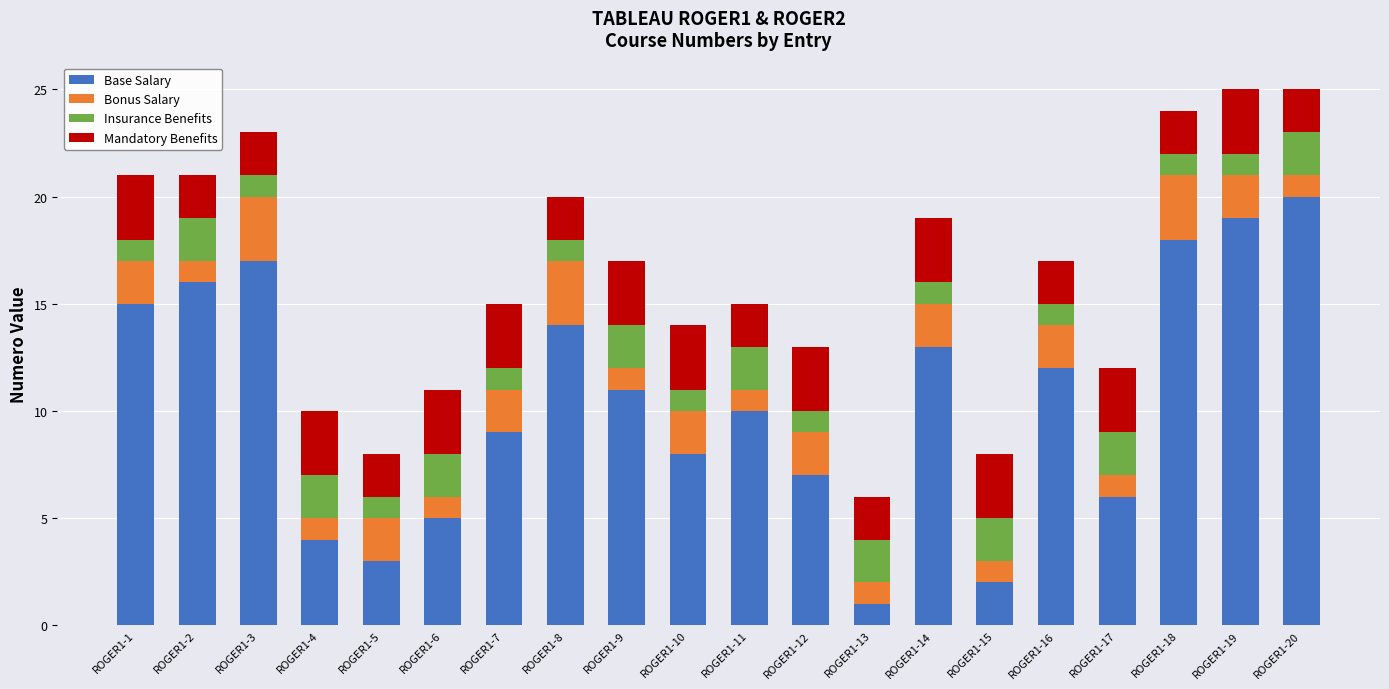

List the labels in order of Base Salary value, smallest first.

ROGER1-13, ROGER1-15, ROGER1-5, ROGER1-4, ROGER1-6, ROGER1-17, ROGER1-12, ROGER1-10, ROGER1-7, ROGER1-11, ROGER1-9, ROGER1-16, ROGER1-14, ROGER1-8, ROGER1-1, ROGER1-2, ROGER1-3, ROGER1-18, ROGER1-19, ROGER1-20